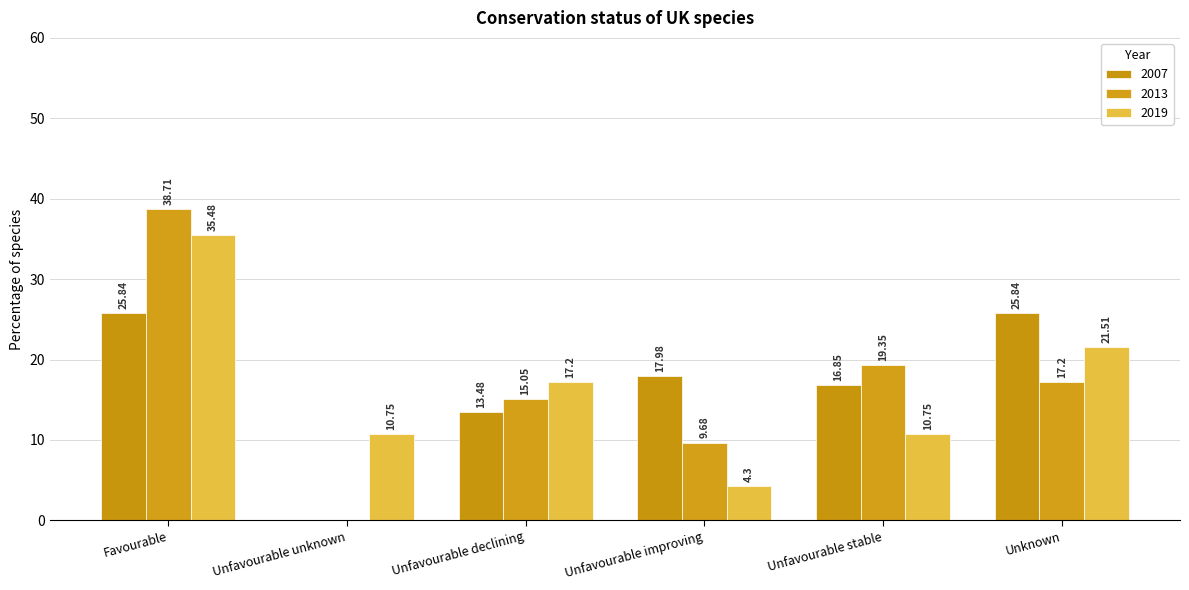

Which series has the largest total across all categories?

2007